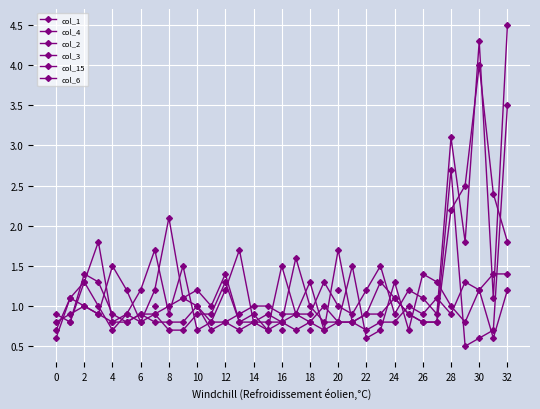

How many lines are shown in the chart?

6